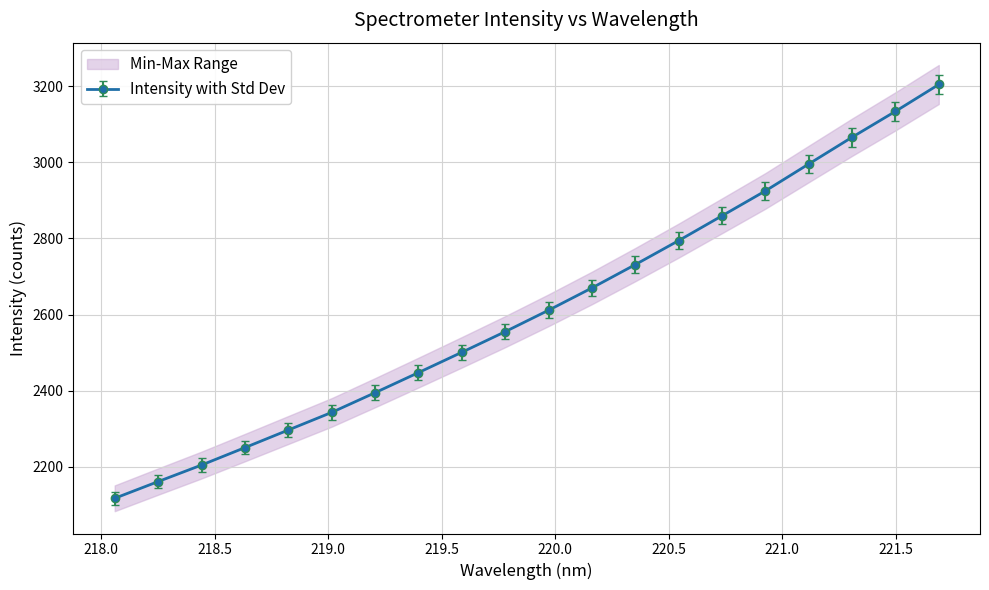

What is the difference between the maximum and minimum values?

1078.5